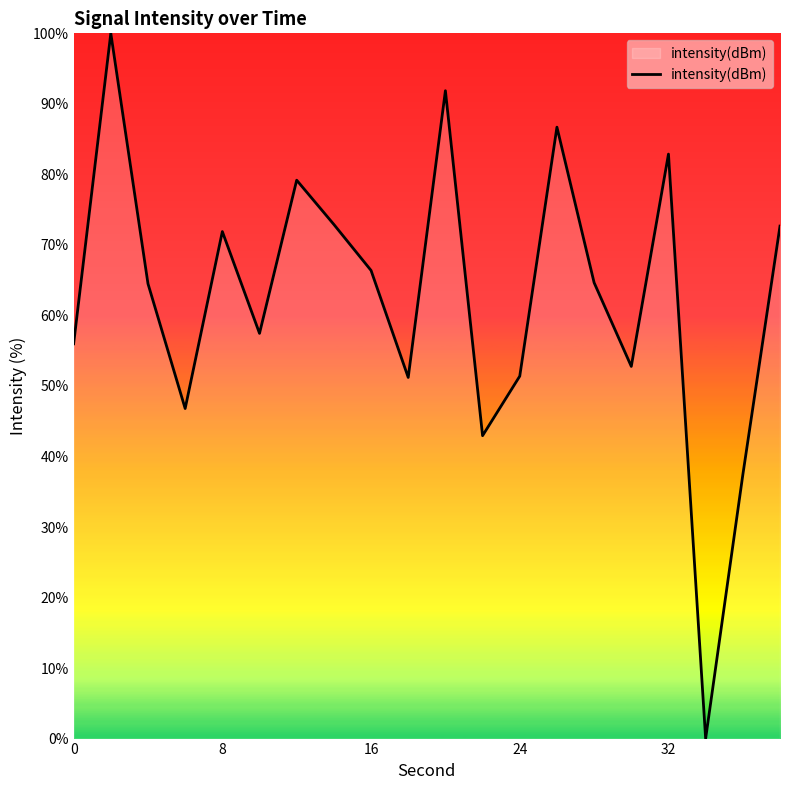

True or false: the data has more than 1 interior local peaks.

True